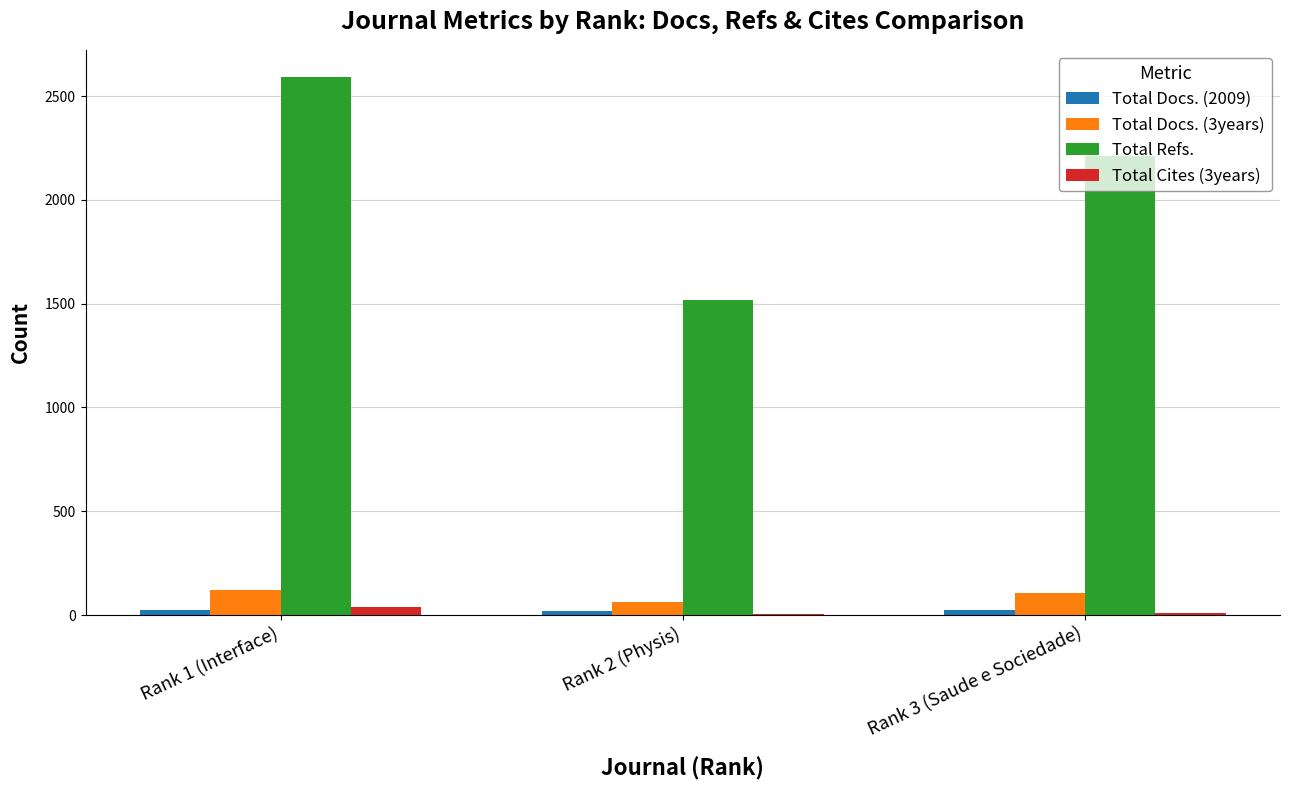

What is the spread (max minus min) of values at Rank 2 (Physis)?

1516